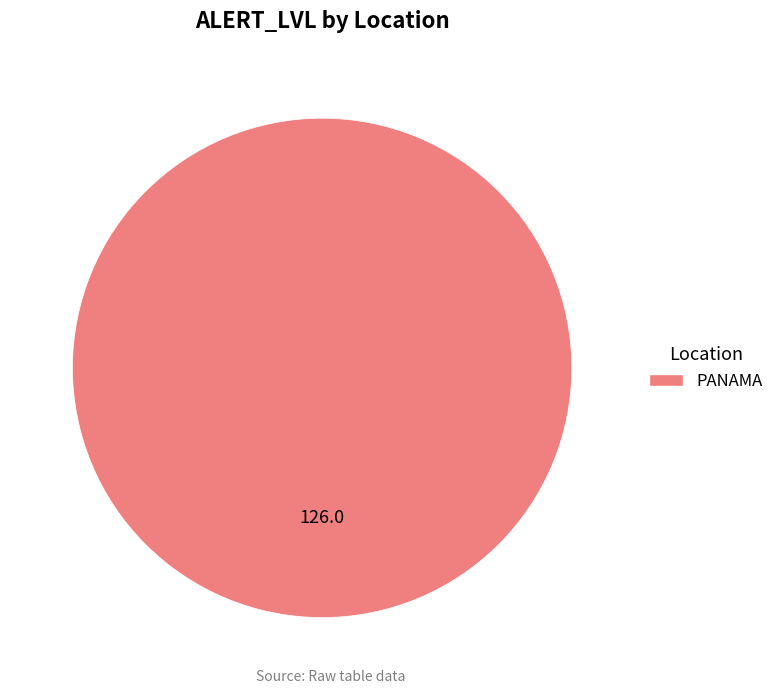

The PANAMA slice represents 100% of the pie. True or false?

True